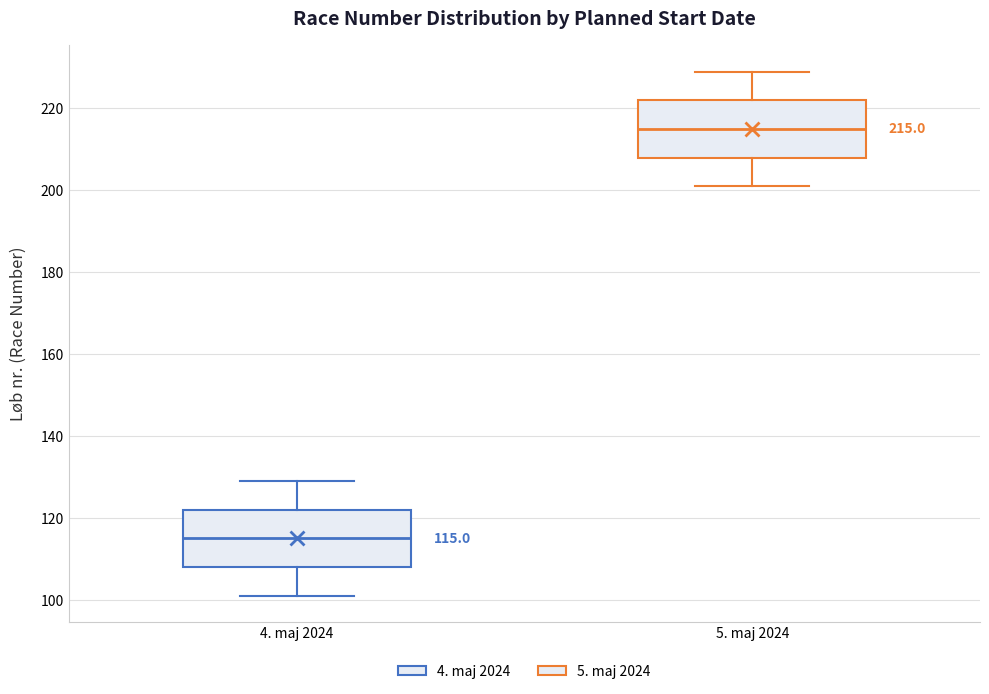

Which box's median line is the lowest?

4. maj 2024